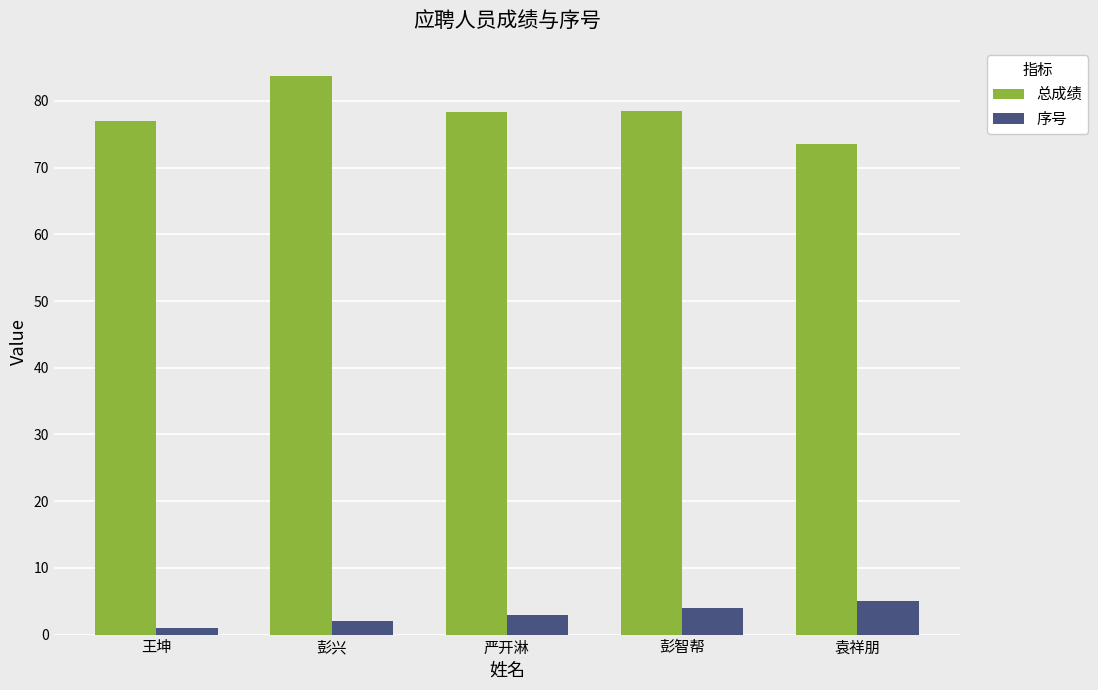

Between 王坤 and 严开淋, which series saw the biggest shift?

序号